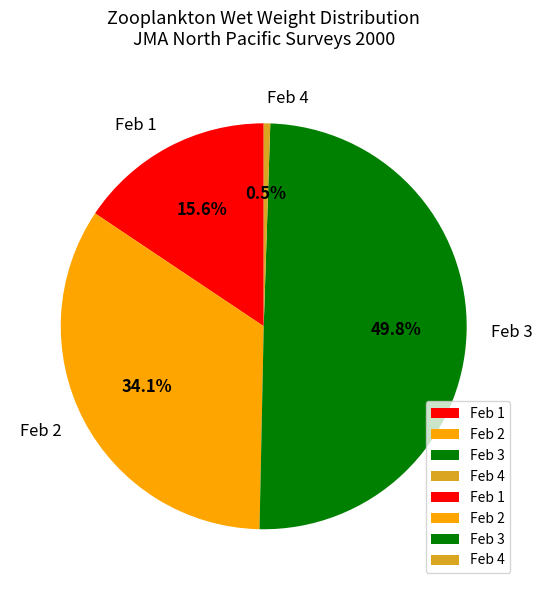

Combined, what portion of the pie is Feb 1 and Feb 2?

49.7%